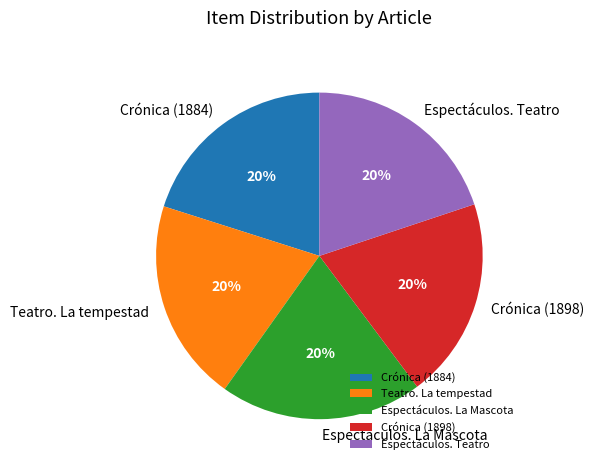

What percentage is the Espectáculos. La Mascota slice, to the nearest percent?

20%